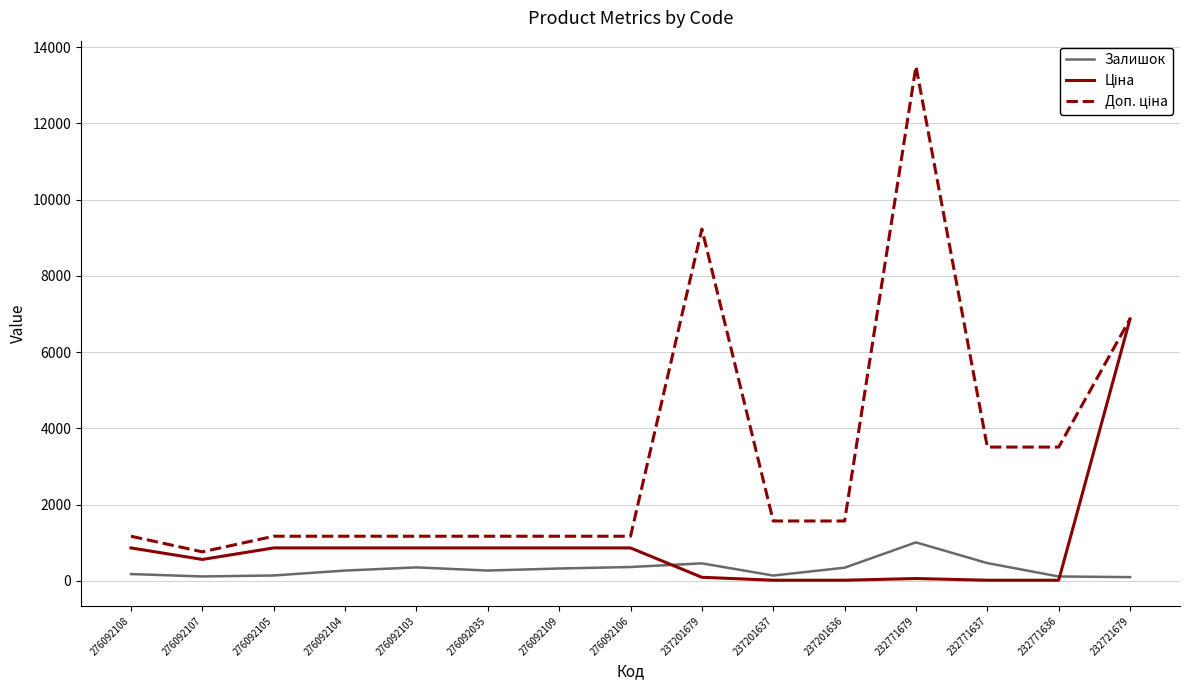

What value does the Залишок series have at 276092109?

323.0